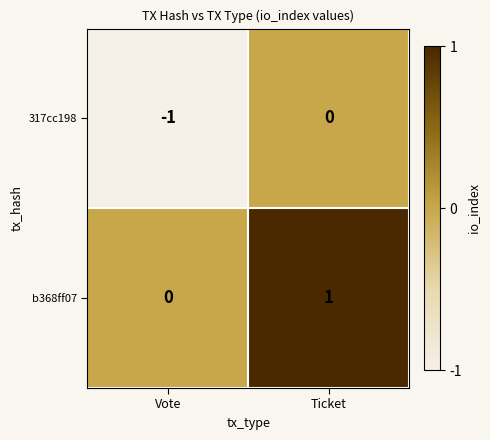

Where is 317cc198 nearest to the value 0?

Ticket